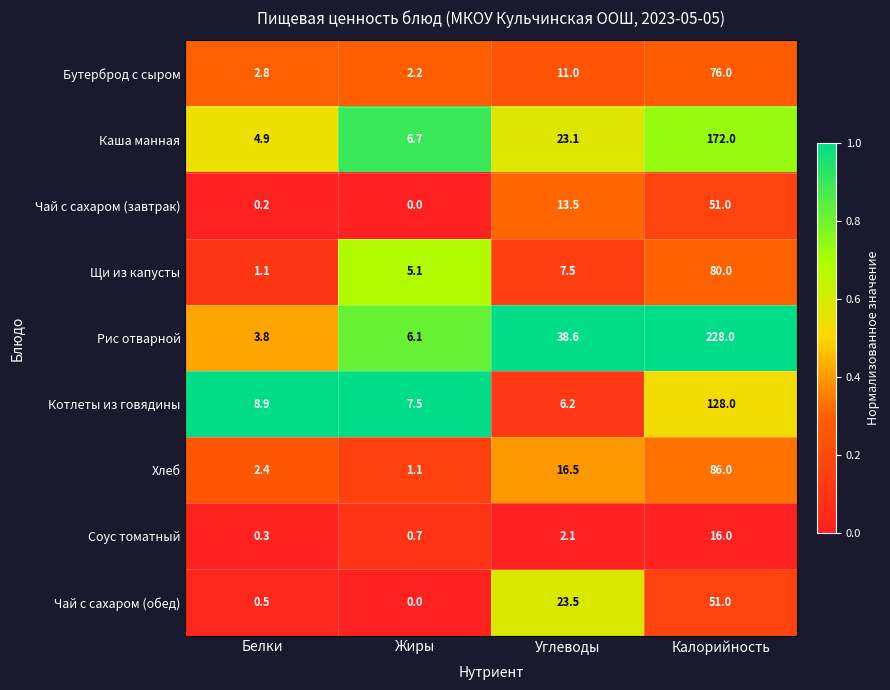

What is the sum of the Чай с сахаром (завтрак) values at Углеводы and Белки?

13.7